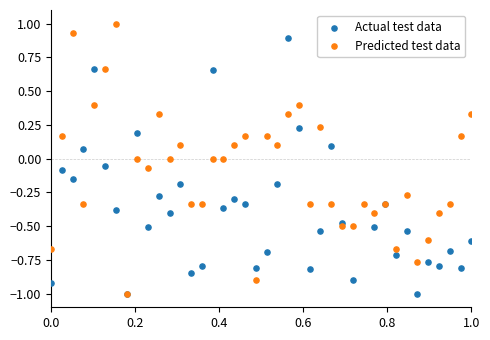

What are all the series names shown in the legend?

Actual test data, Predicted test data